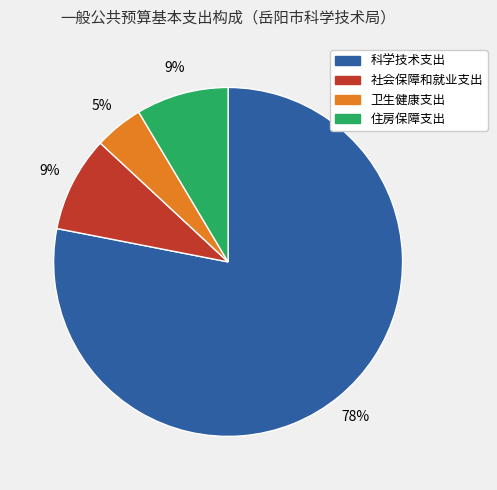

What is the largest slice in the pie chart?

科学技术支出